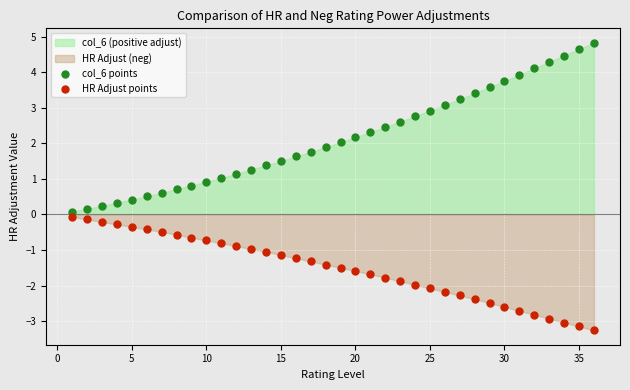

Which series has the largest Y range (max minus min)?

col_6 points